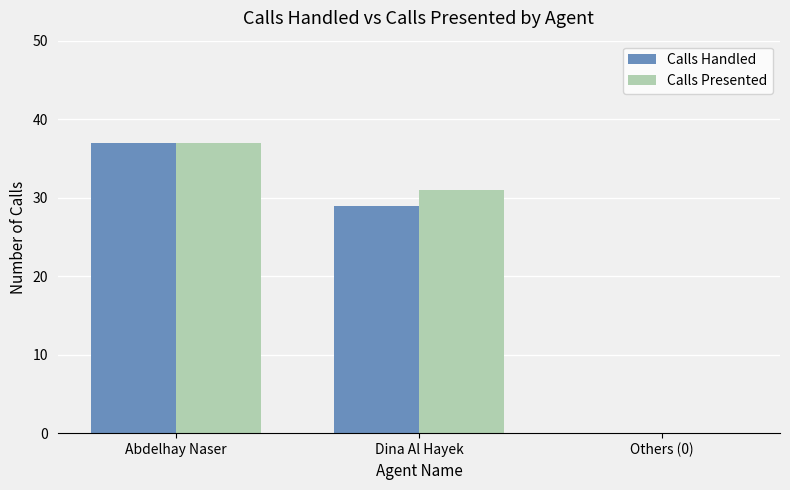

The value of Calls Handled at Abdelhay Naser is 37. True or false?

True